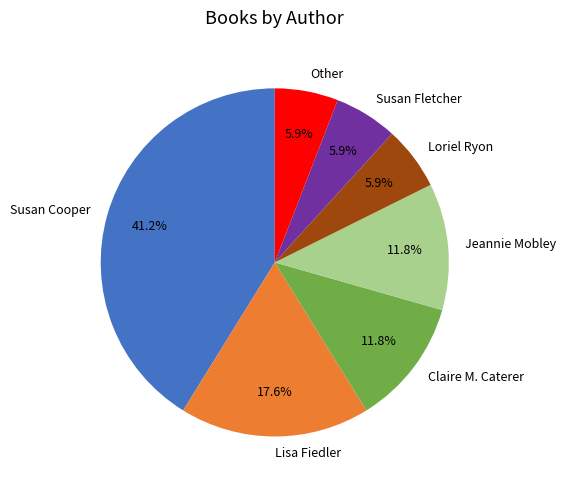

Which category has the biggest portion of the pie?

Susan Cooper